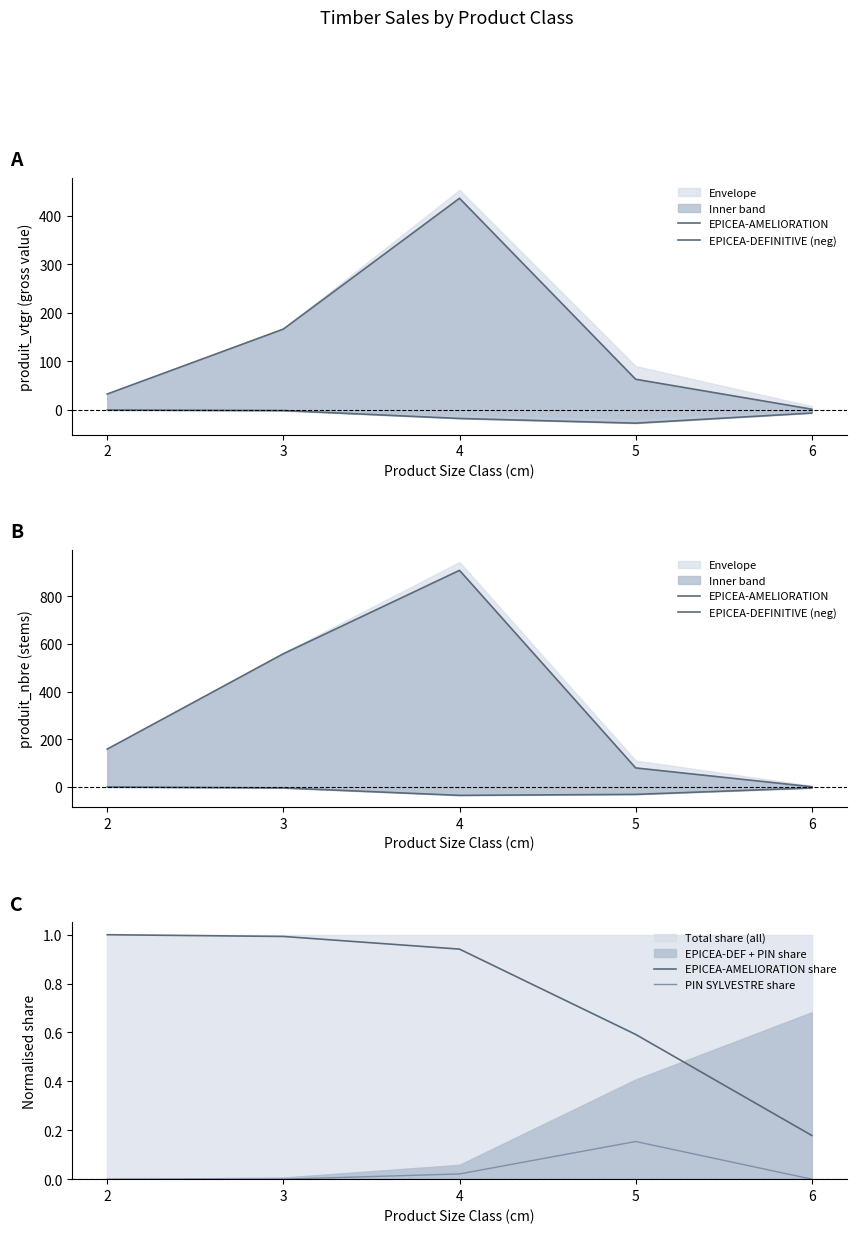

Which series has the largest total across all categories?

EPICEA-AMELIORATION